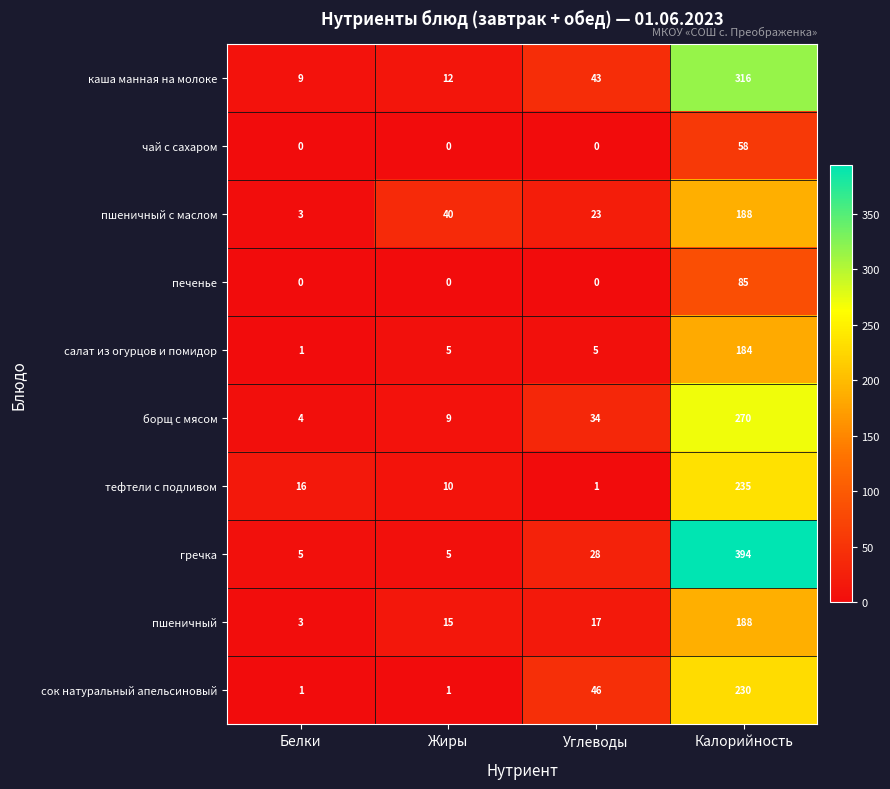

What is the difference between the second highest and second lowest values in the гречка series?

23